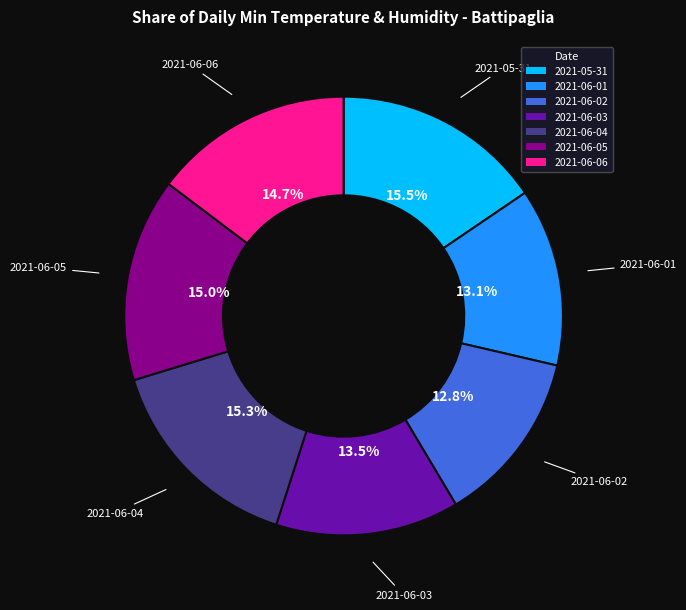

What percentage do 2021-06-01 and 2021-06-04 together represent?

28.4%